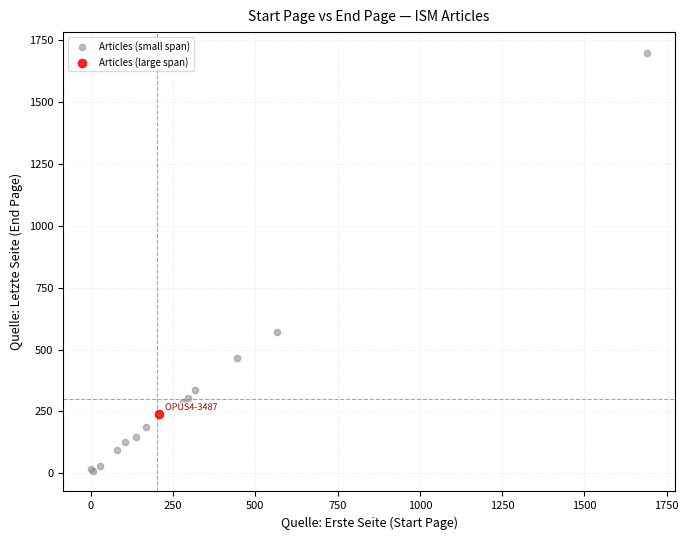

What are all the series names shown in the legend?

Articles (small span), Articles (large span)